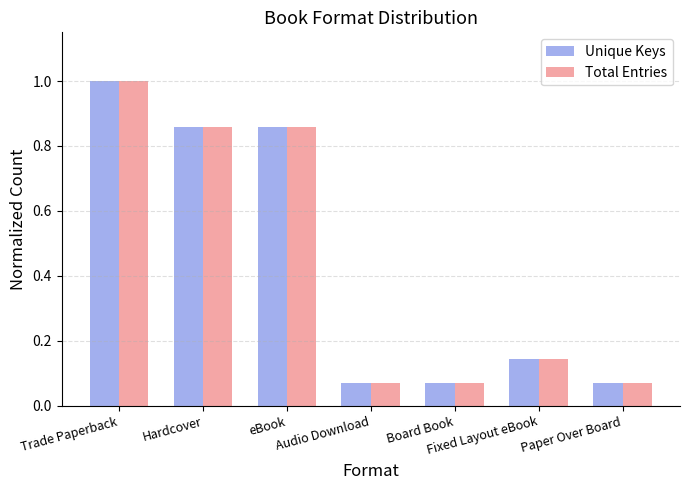

At how many categories does at least one series exceed 0?

7